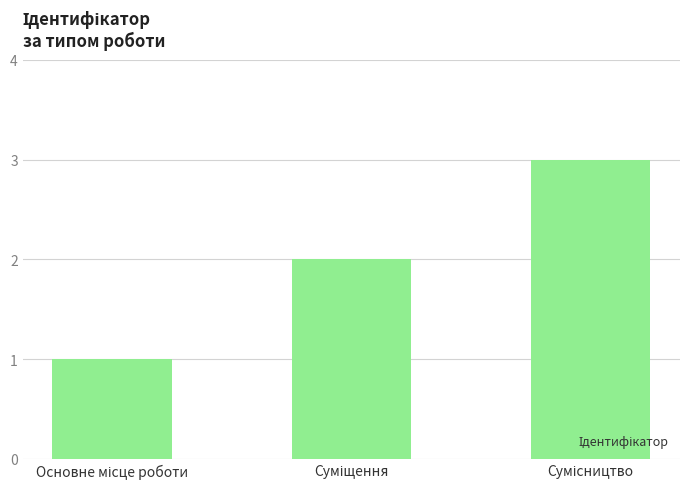

What is the sum of all values?

6